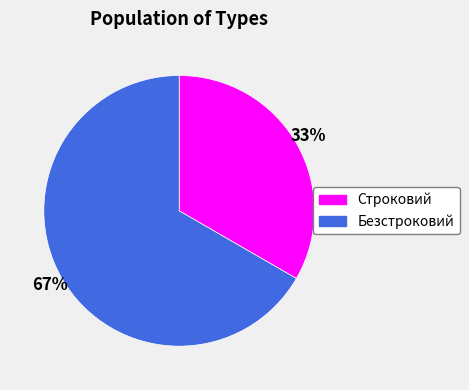

Do Безстроковий and Строковий together represent more than half of the pie?

Yes